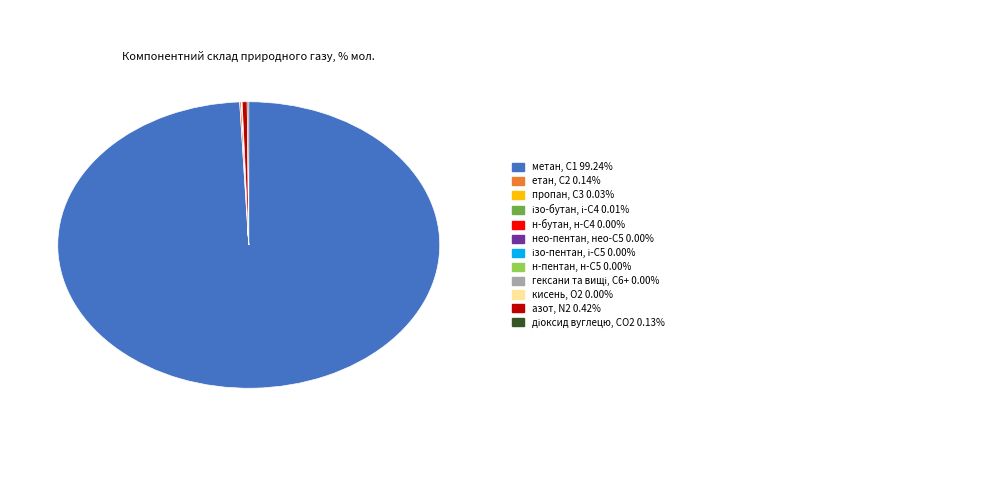

Does any single category account for the majority?

Yes